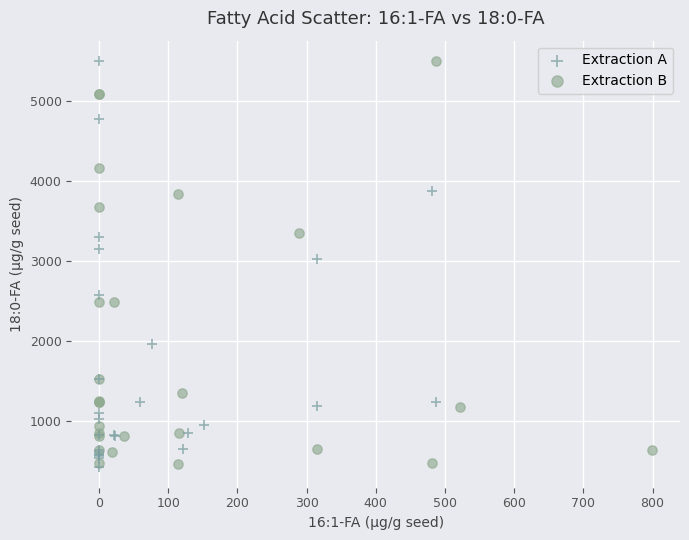

What are all the series names shown in the legend?

Extraction A, Extraction B